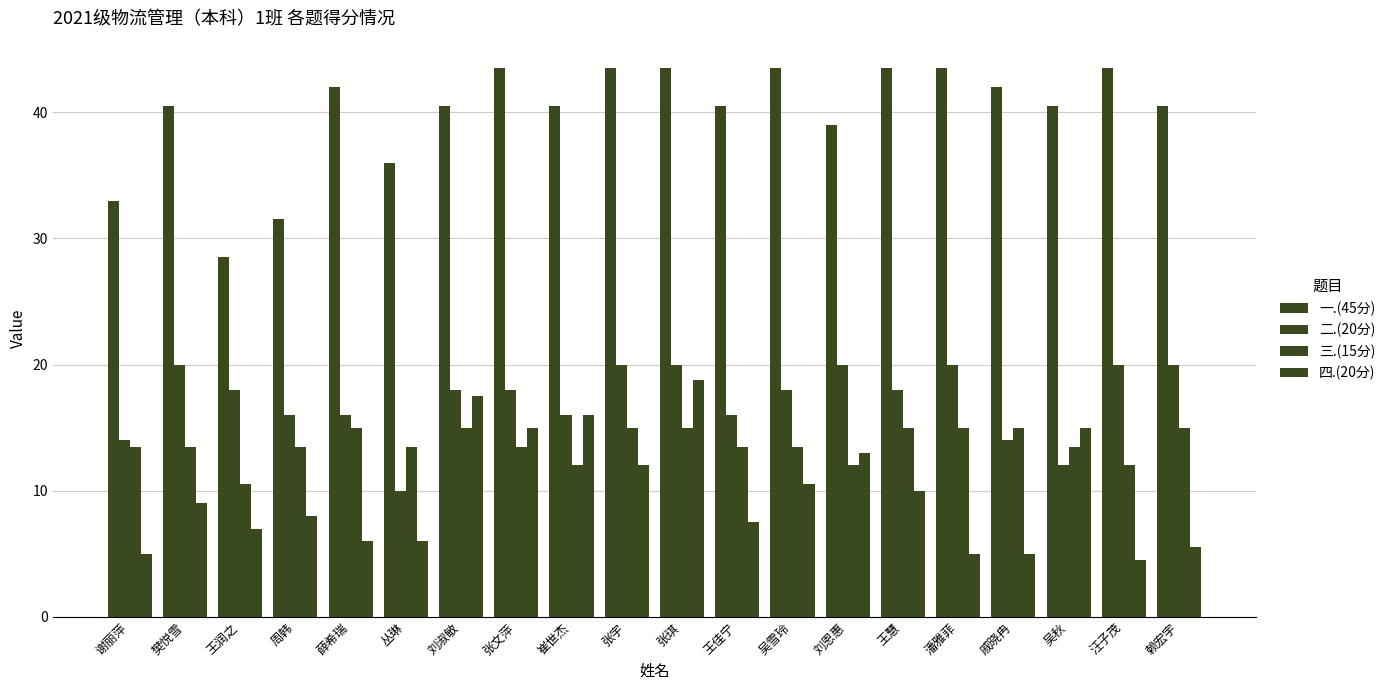

What is the value of the 一.(45分) bar at the 7th from the left?

40.5